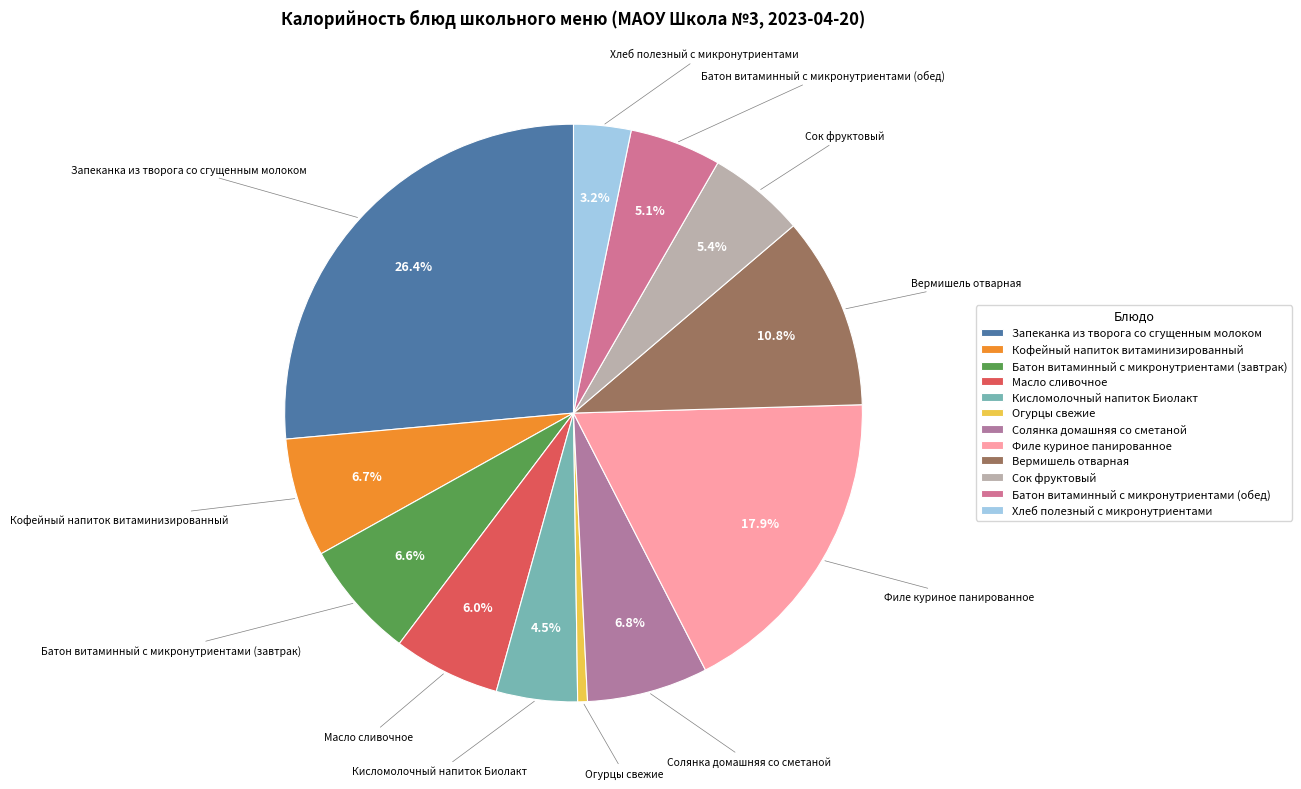

Is Кофейный напиток витаминизированный the majority of the pie?

No